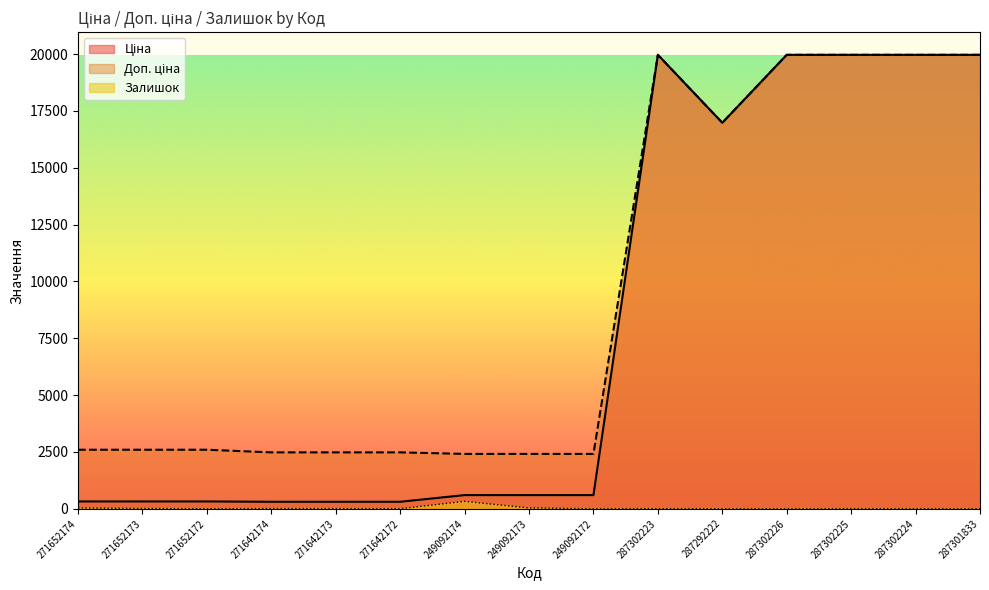

True or false: Доп. ціна and Залишок intersect in this chart.

False